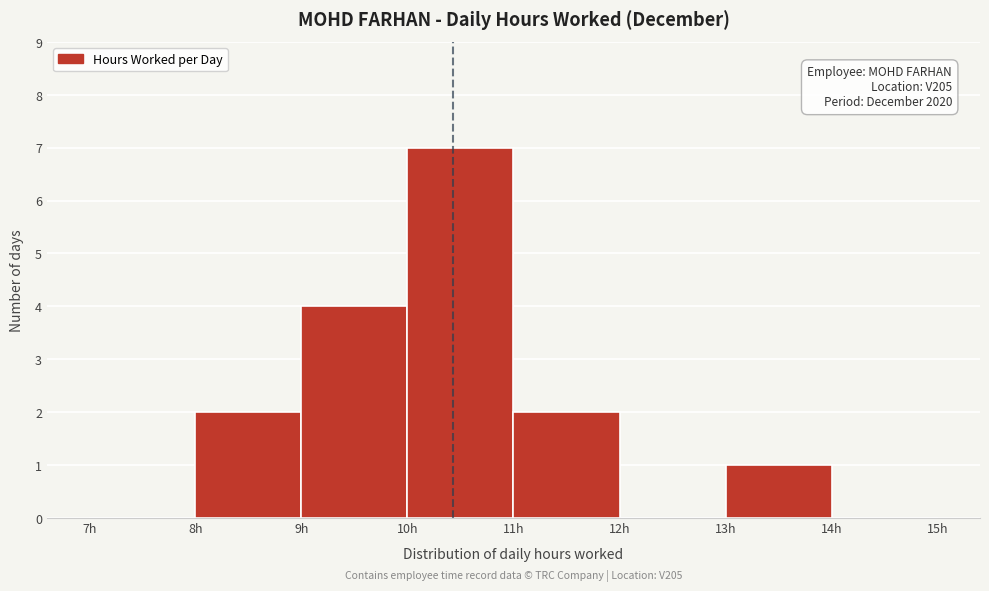

Over which range of the x-axis is the bar tallest?

10 to 11